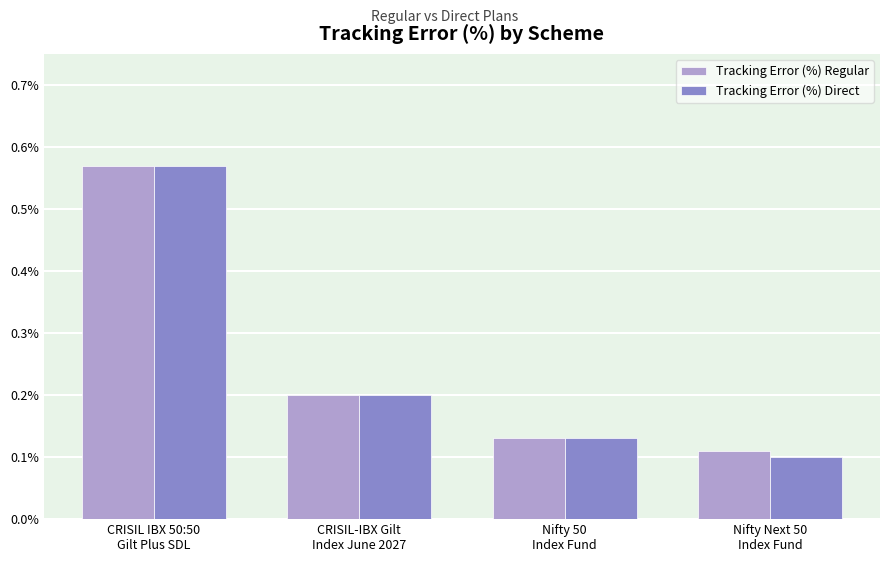

At Nifty Next 50
Index Fund, list the series in order from smallest to largest.

Tracking Error (%) Direct, Tracking Error (%) Regular